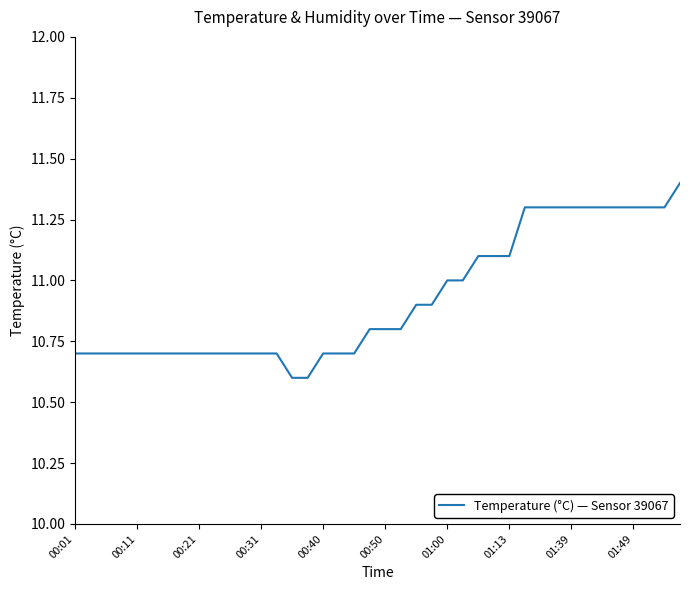

What is the minimum value shown in the chart?

10.6